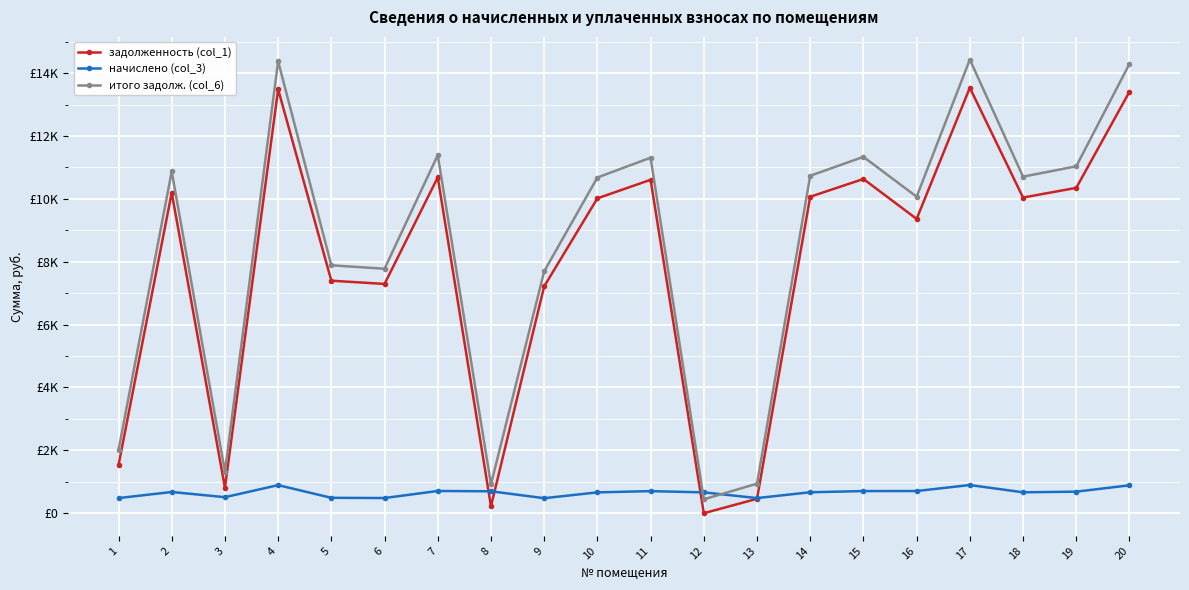

What are all the series names shown in the legend?

задолженность (col_1), начислено (col_3), итого задолж. (col_6)